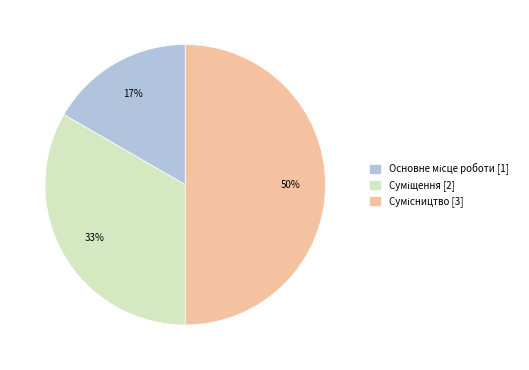

To the nearest percent, what is the average slice percentage?

33%